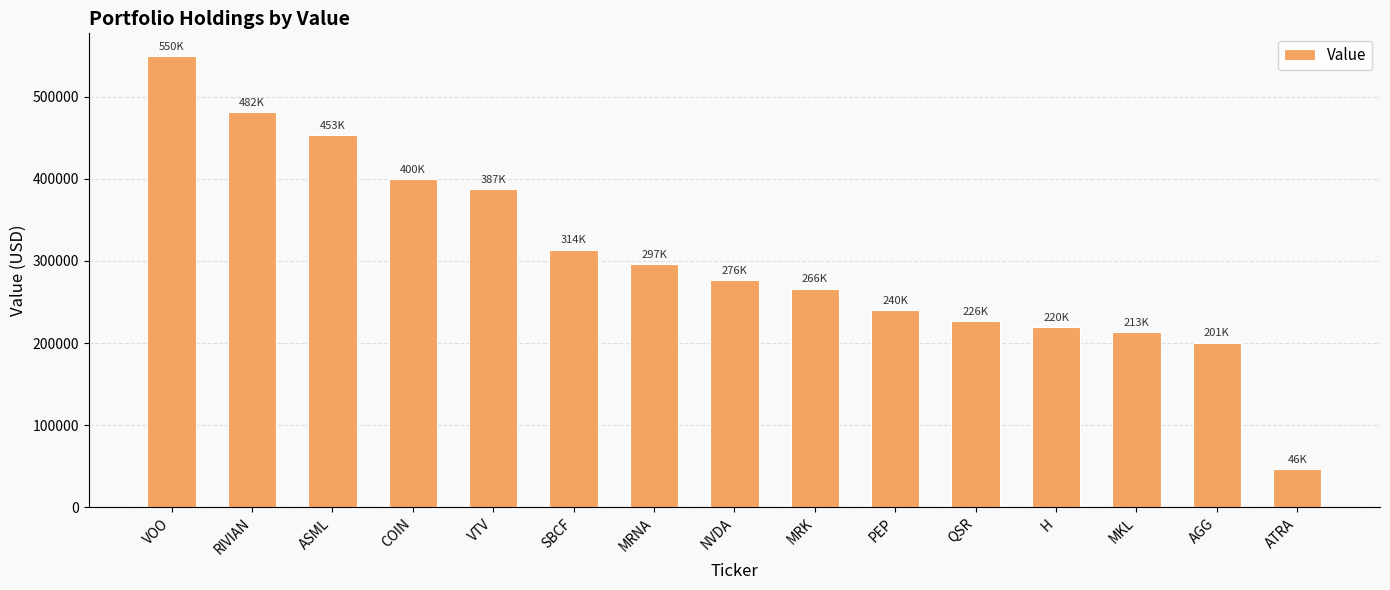

Where is the data nearest to the value 297883?

MRNA